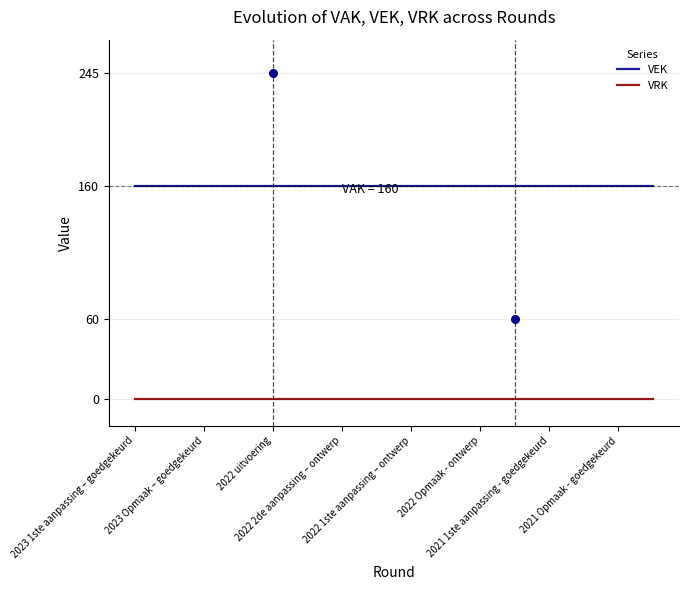

True or false: VRK and VEK intersect in this chart.

False